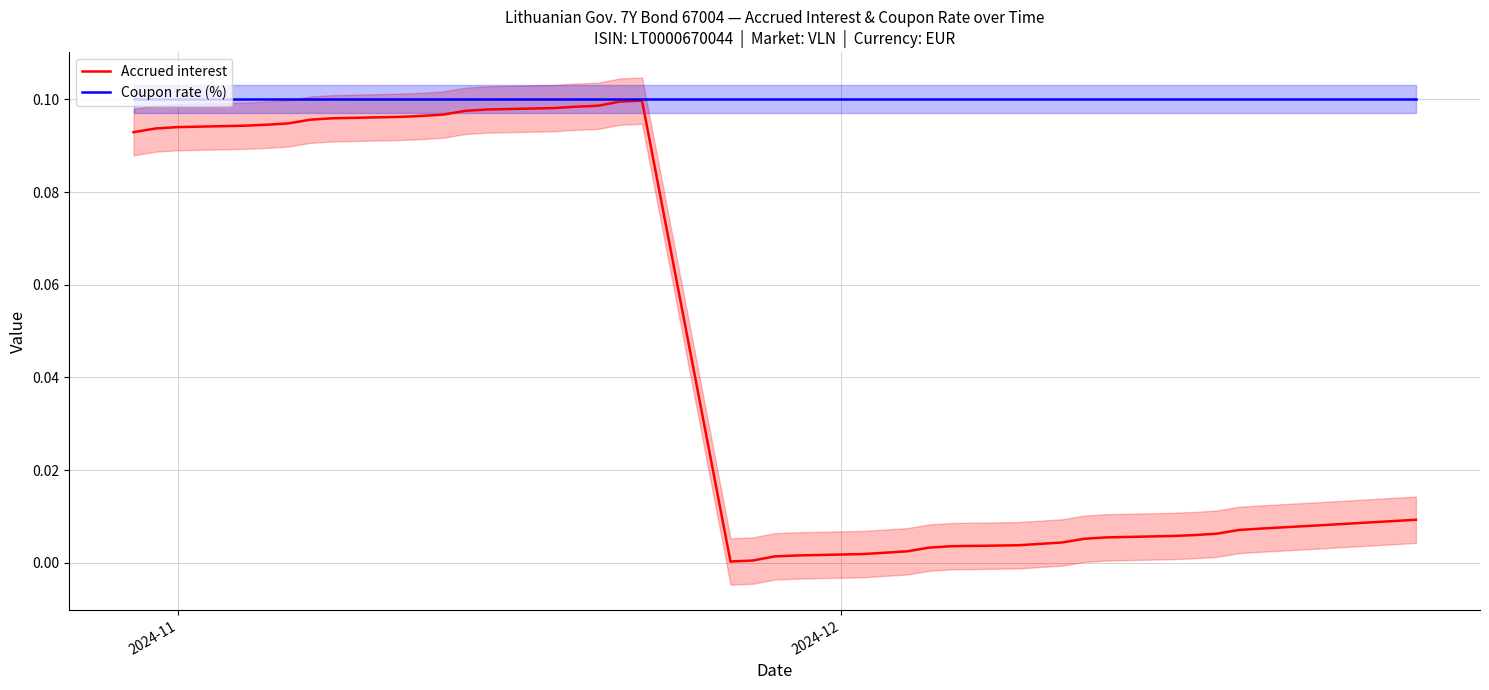

Which series has the largest total across all categories?

Coupon rate (%)